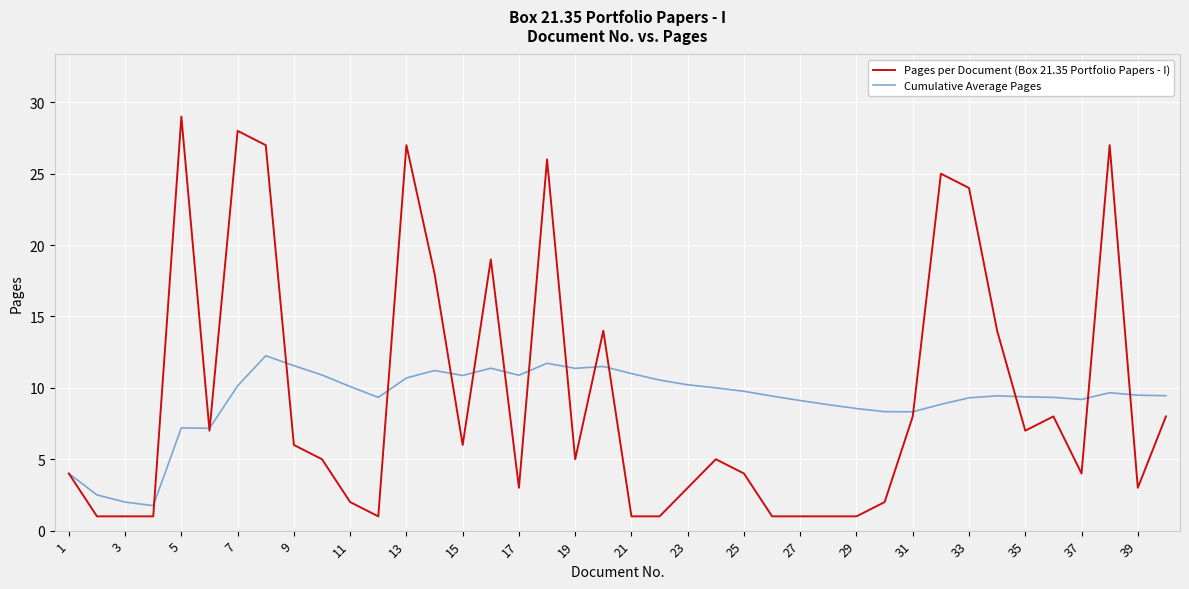

Which series has the widest spread of values?

Pages per Document (Box 21.35 Portfolio Papers - I)